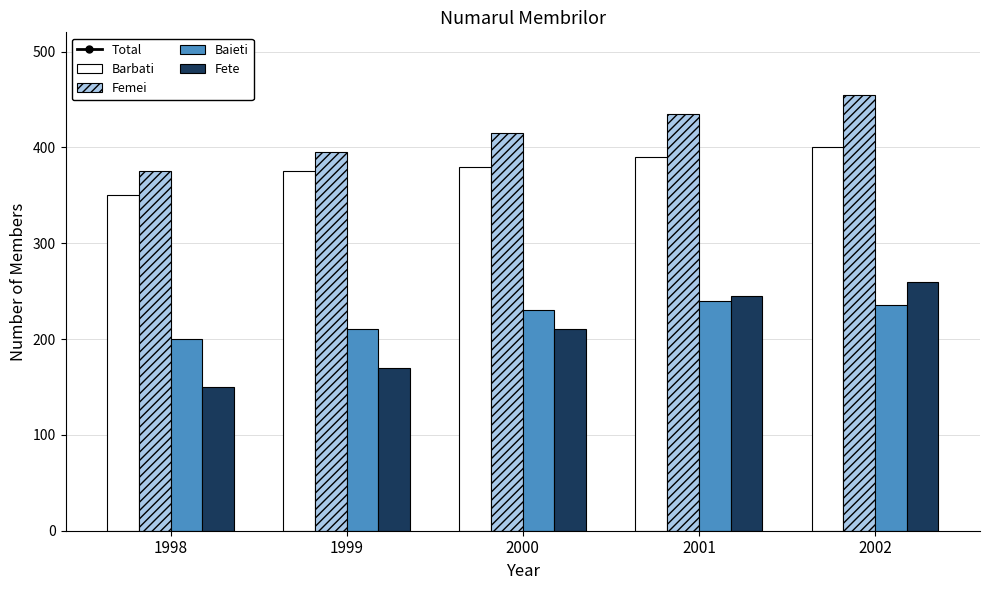

What is the sum of the Total values at 2002 and 2000?

2585